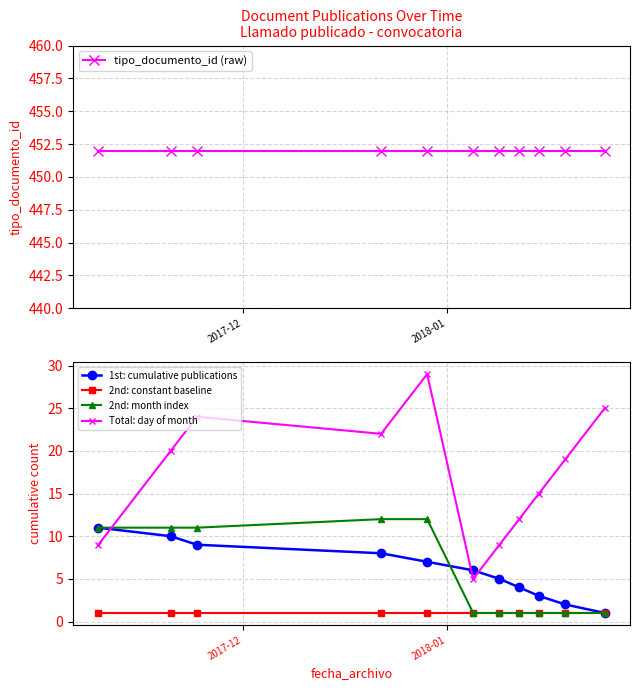

True or false: 1st: cumulative publications has more than 2 points higher than both neighbors.

False